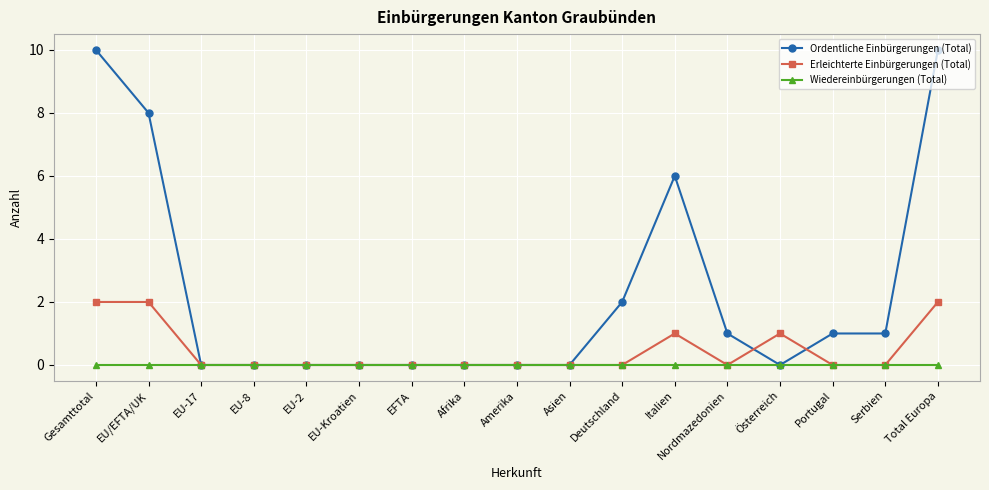

What is the label of the 6th point from the right?

Italien